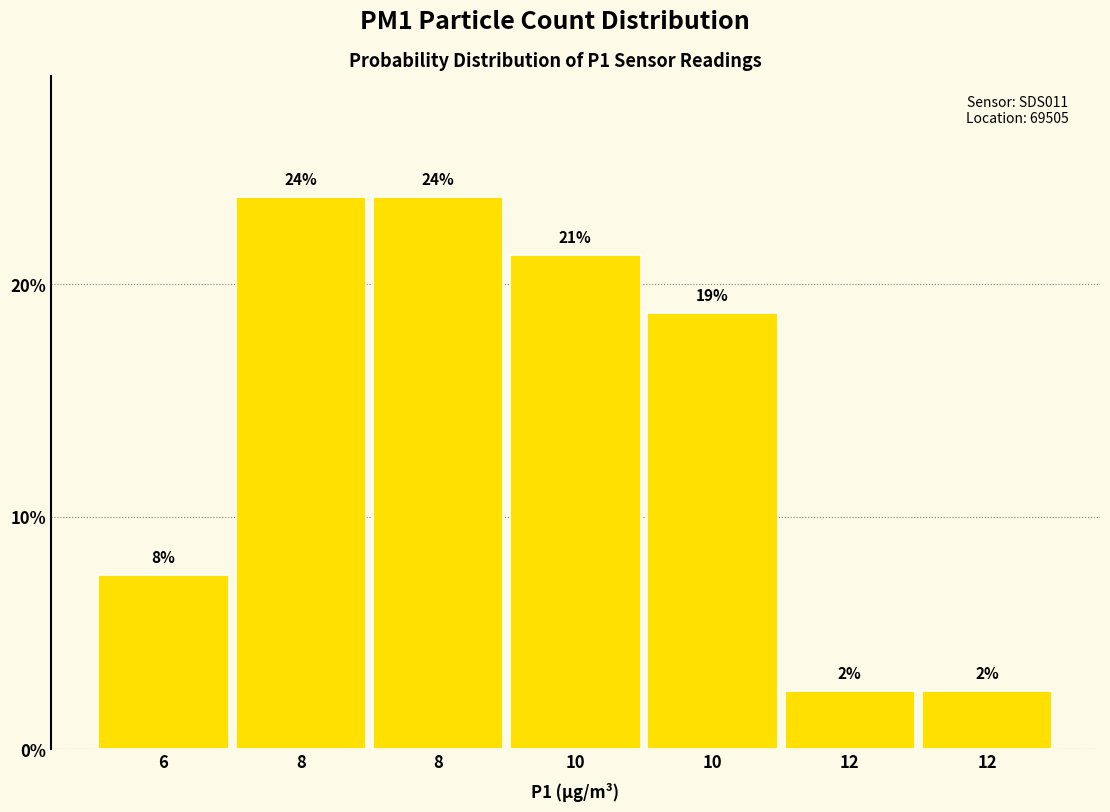

How many bars are there in total?

7